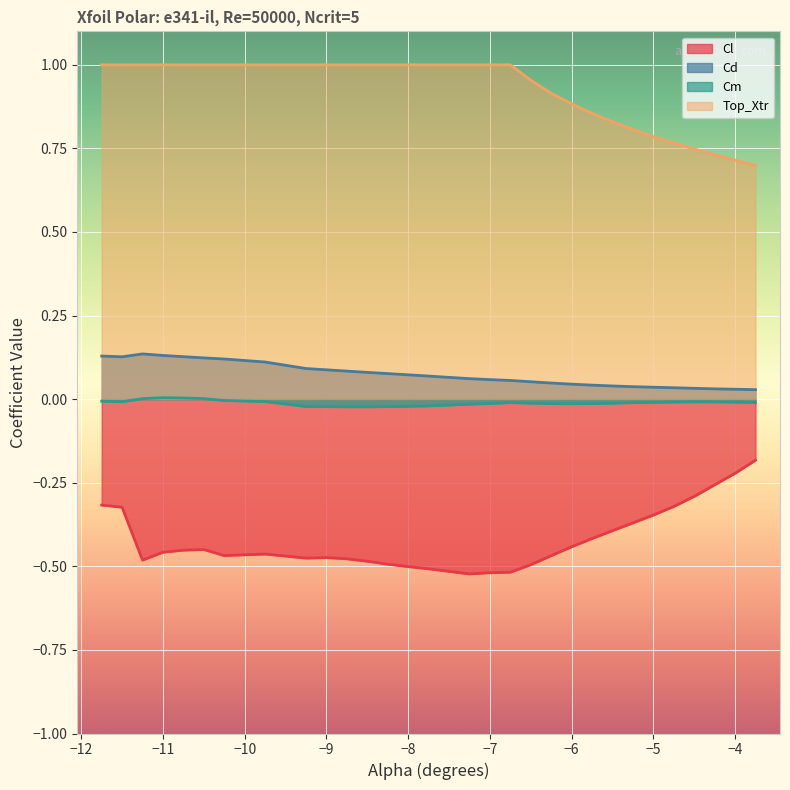

Does the chart display data point markers on the line(s)?

No